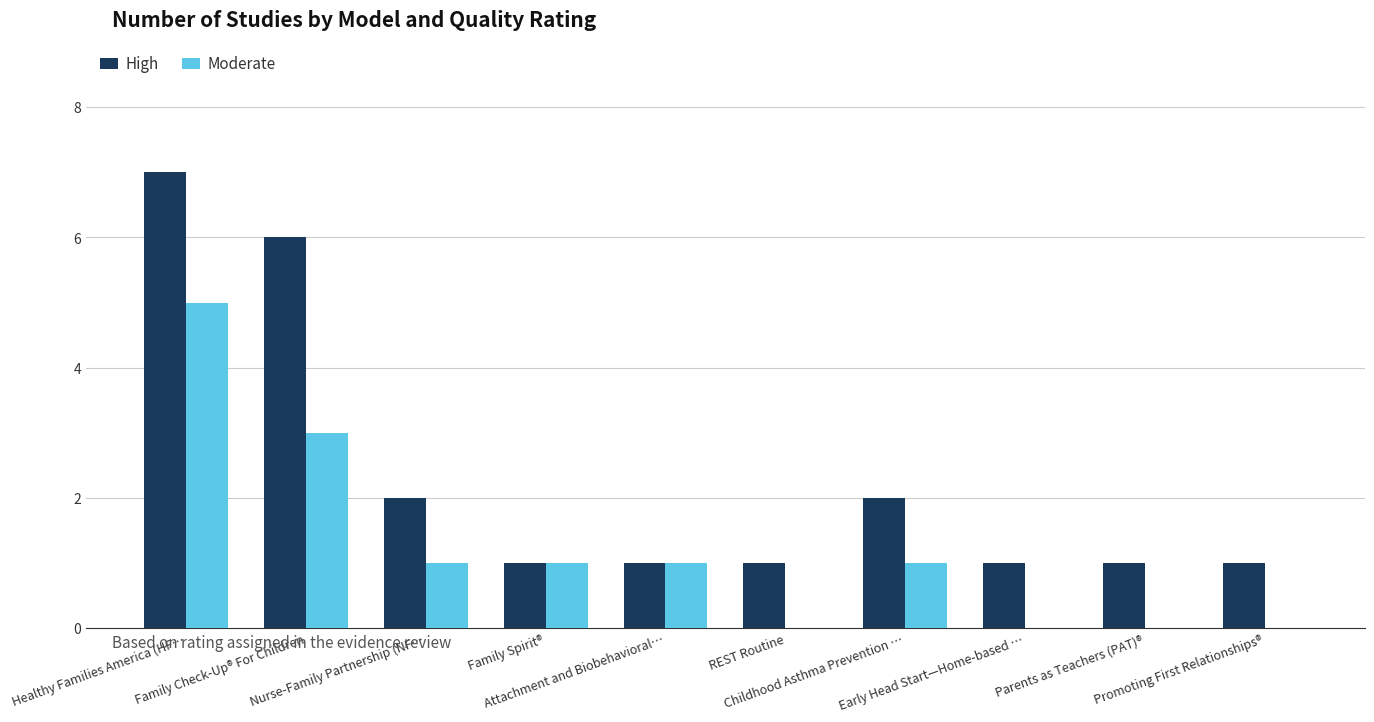

Which series has the largest total across all categories?

High